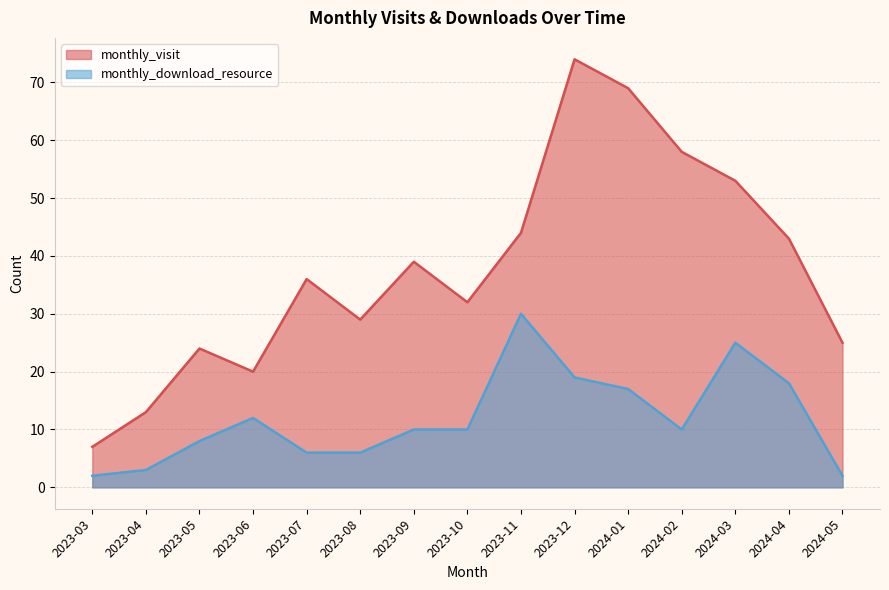

What is the total value across all series at 2024-05?

27